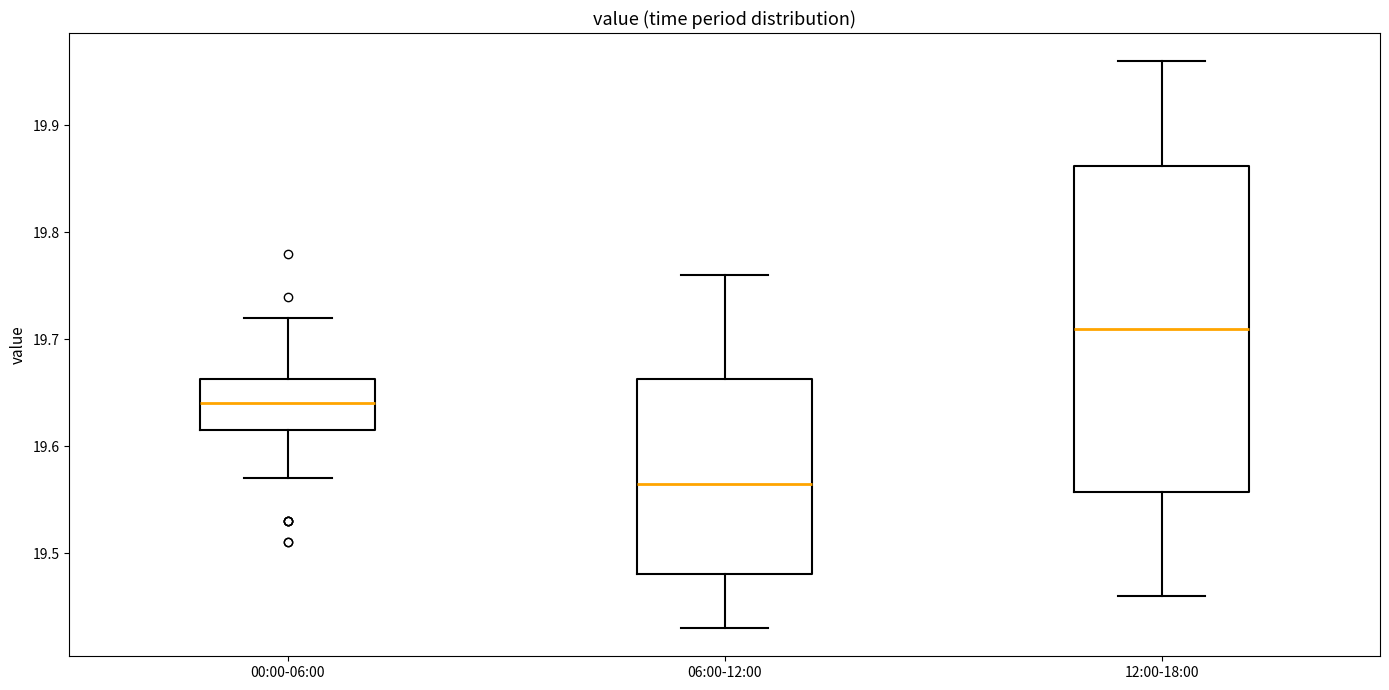

Reading left to right, read every box against the y-axis: the position of its median line, the range the box covers, and the ends of its whiskers. The values are not printed on the chart, so give them approximately, as read against the axis.

00:00-06:00: median 19.64, box 19.62 to 19.66, whiskers 19.57 to 19.72
06:00-12:00: median 19.57, box 19.48 to 19.66, whiskers 19.43 to 19.76
12:00-18:00: median 19.71, box 19.56 to 19.86, whiskers 19.46 to 19.96